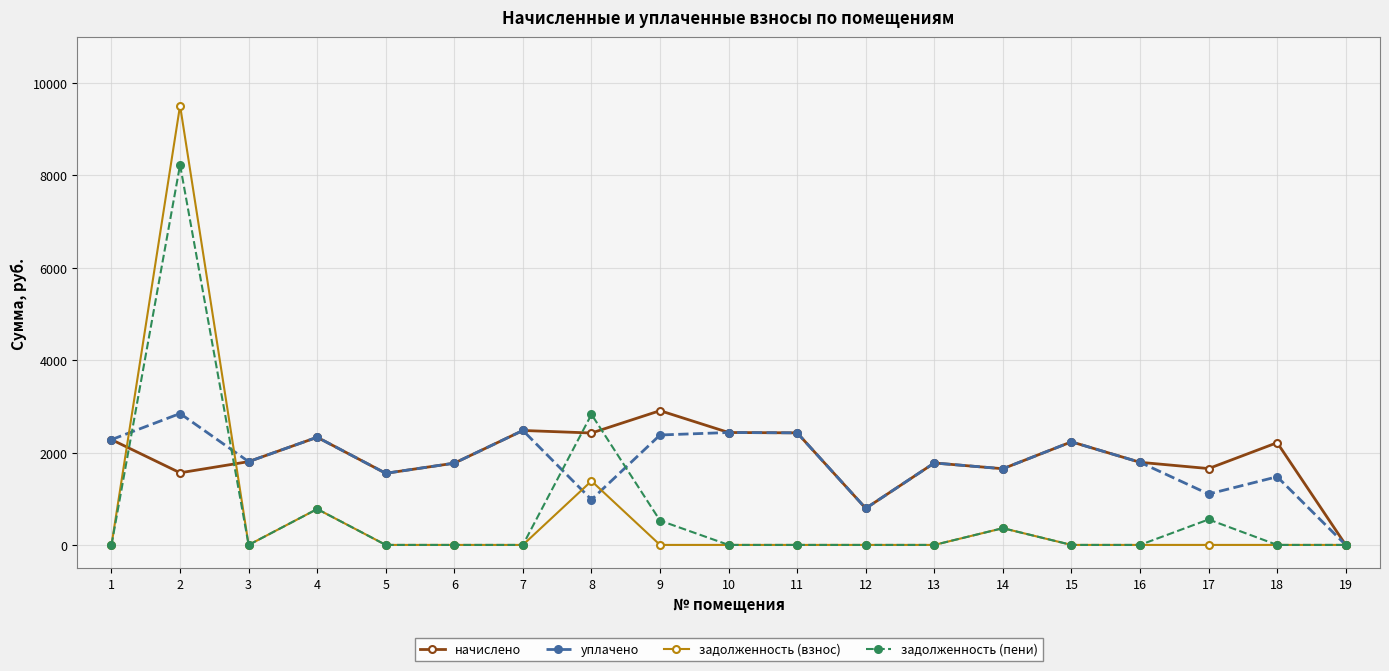

What is the value of the начислено point at the 9th from the left?

2907.2